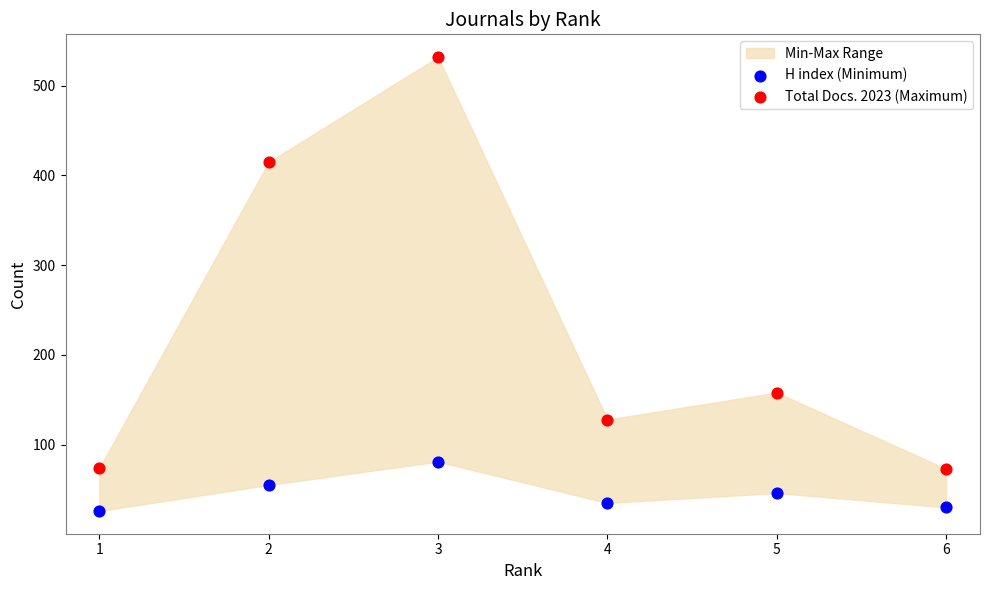

Which series reaches the maximum Y coordinate?

Total Docs. 2023 (Maximum)